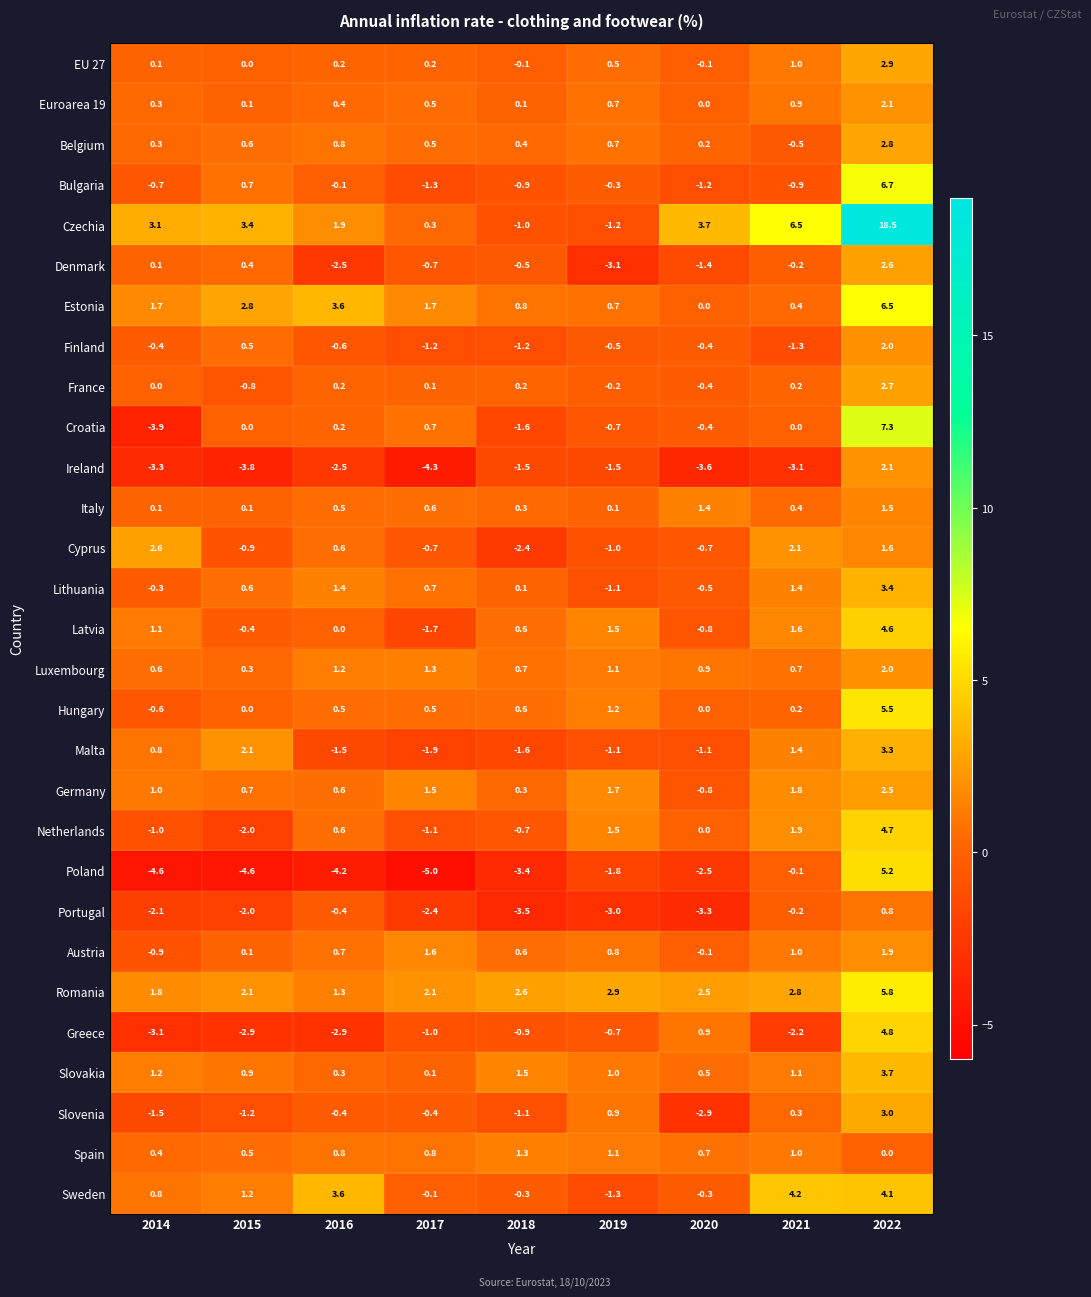

Which series has the largest total across all categories?

Czechia